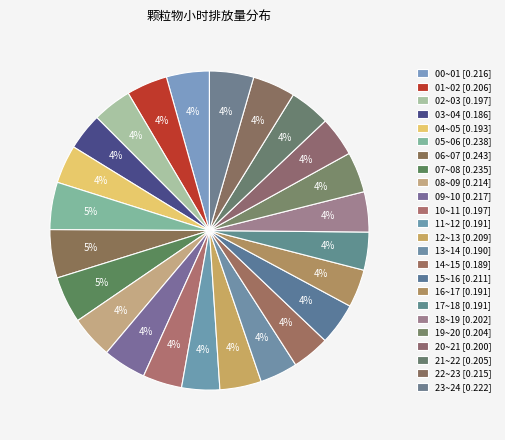

To the nearest percent, what is the difference between the largest and smallest slice percentages?

1%